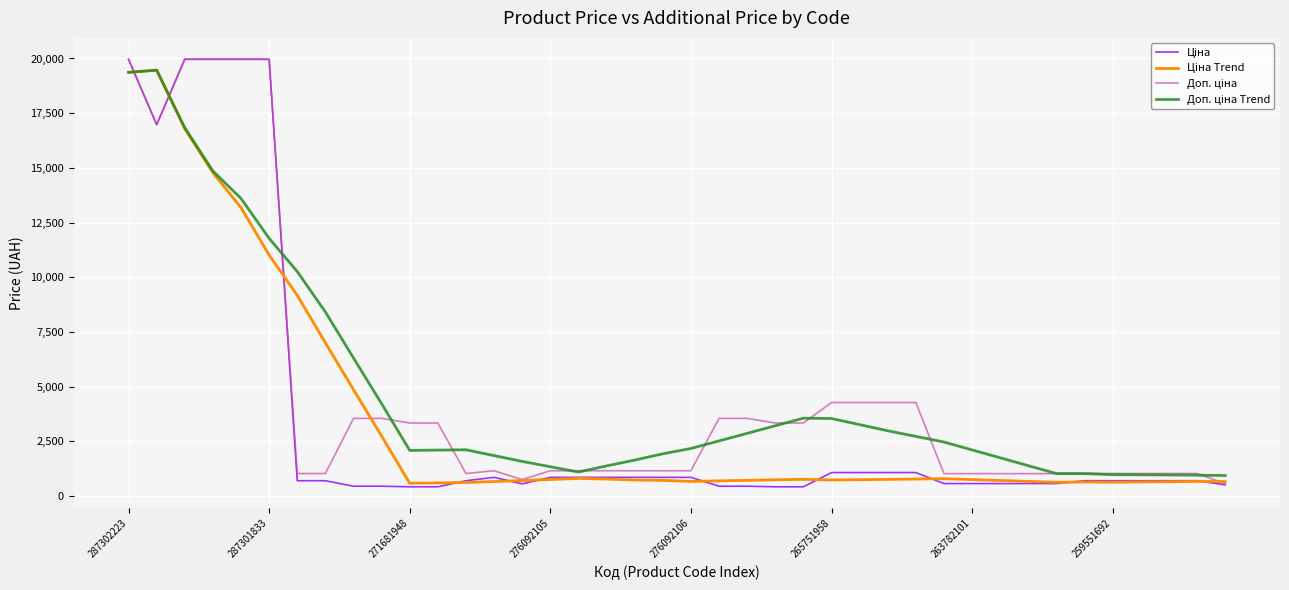

How many lines are shown in the chart?

4